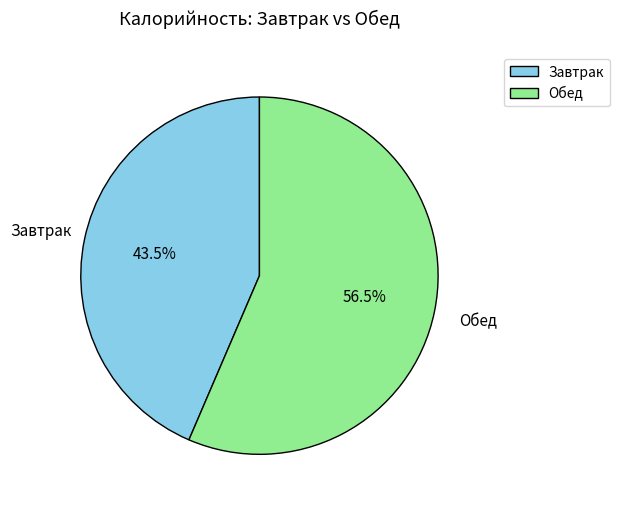

What percentage do Завтрак and Обед together represent?

100.0%